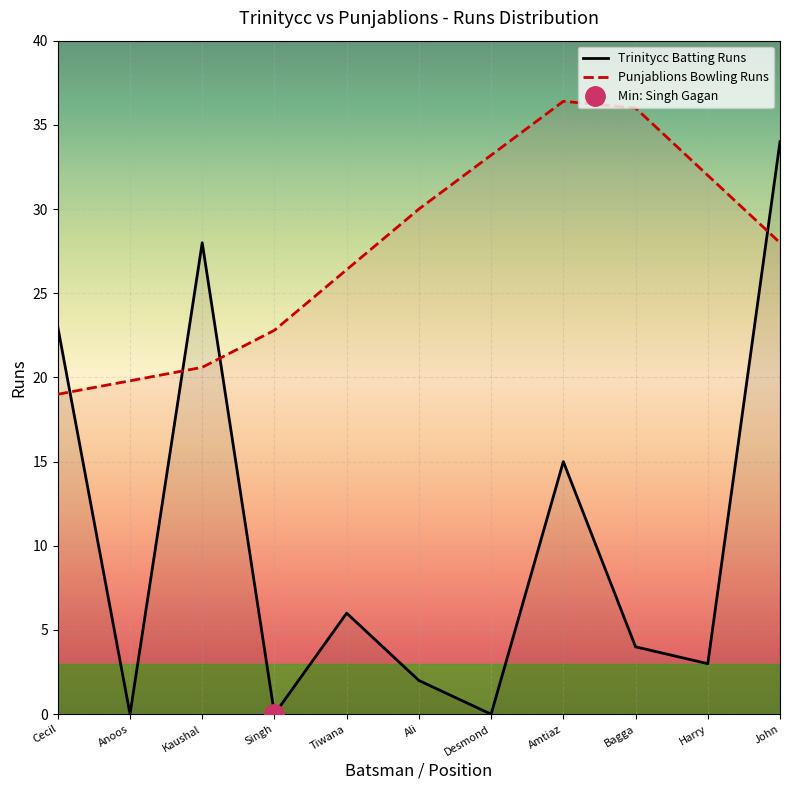

Is it true that Punjablions Bowling Runs equals 28.4 at Kaushal?

False